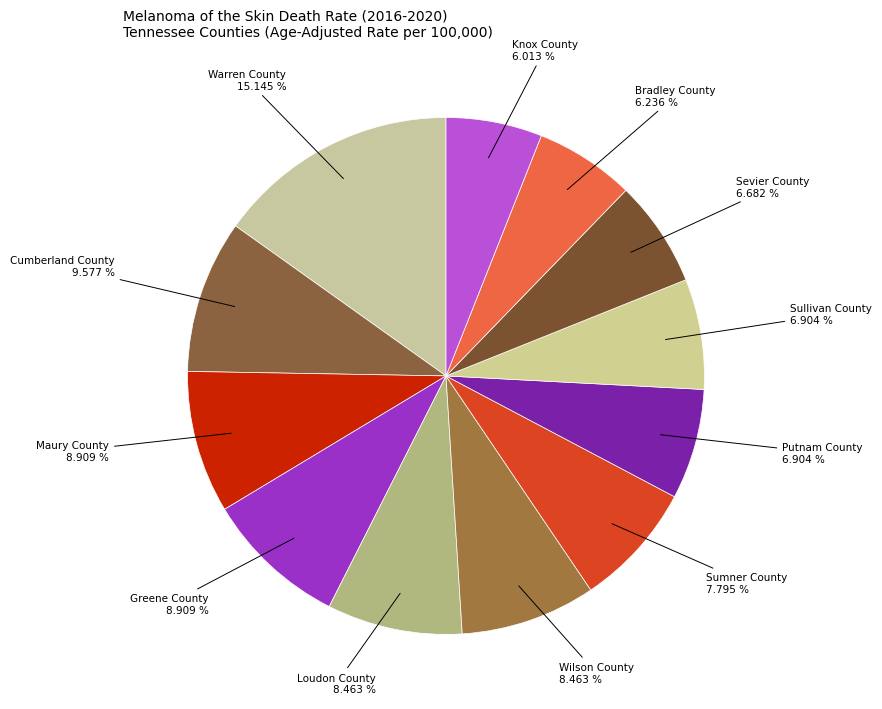

Which category has the smallest portion of the pie?

Knox County